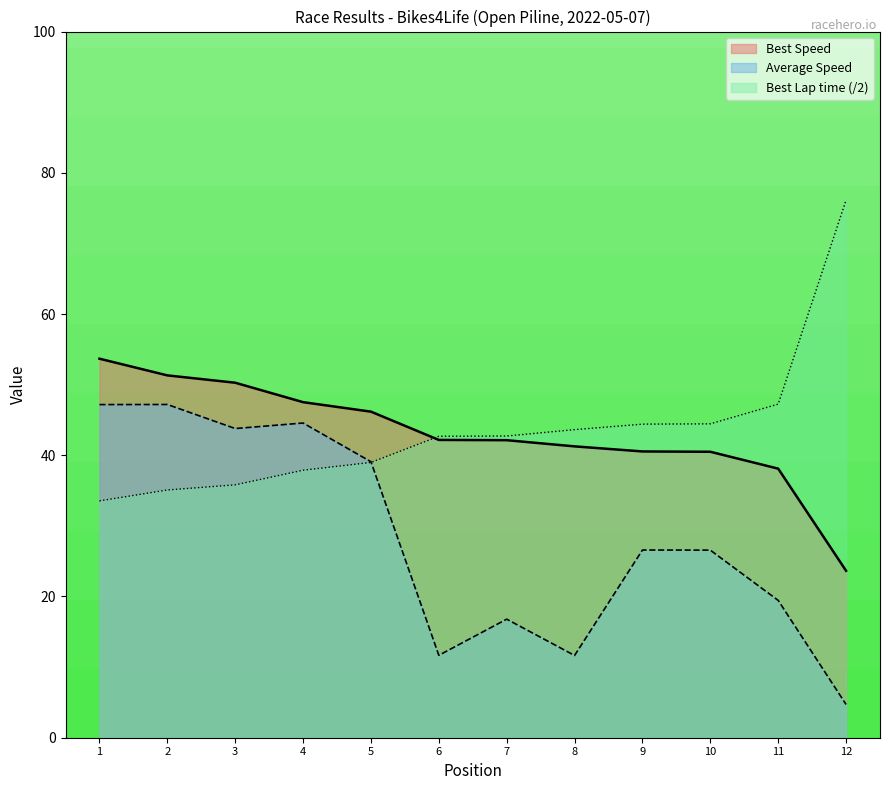

The Best Lap time (/2) series shows 51.3 at 5. True or false?

False